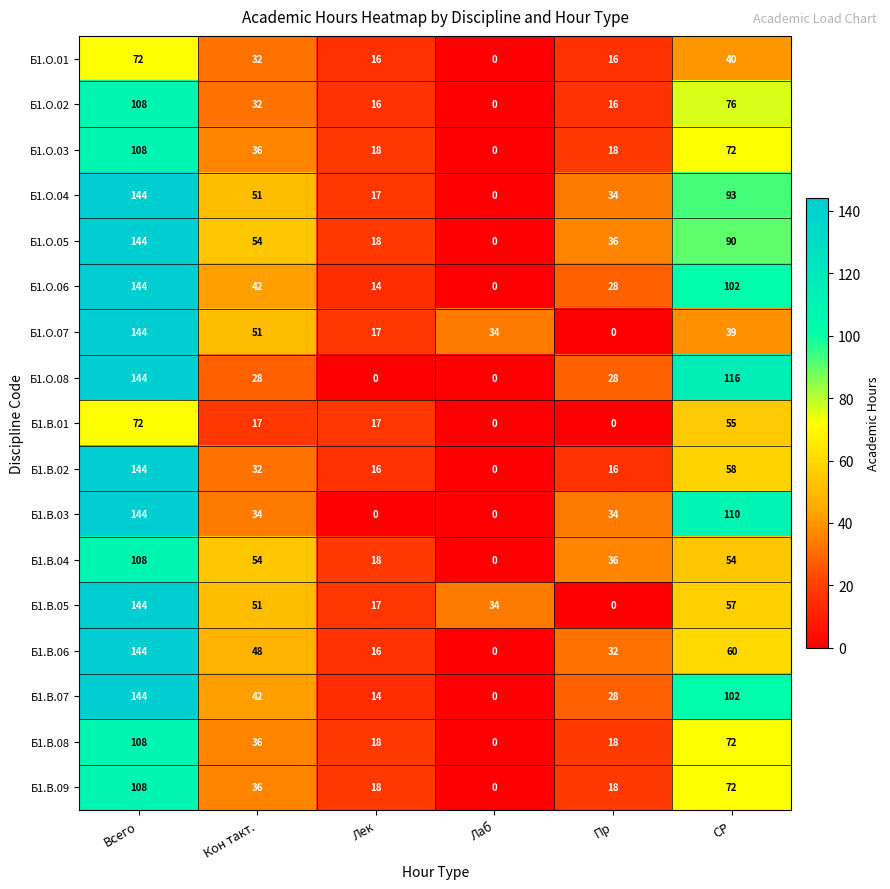

How many distinct data groups are displayed?

17